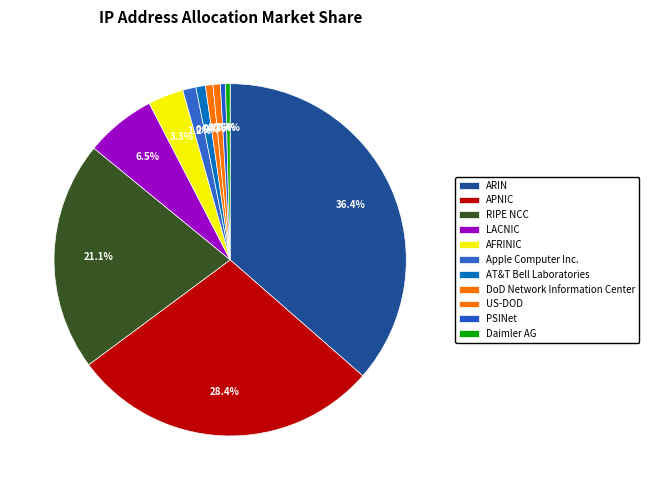

Is it true that AFRINIC is 1% of the pie?

False